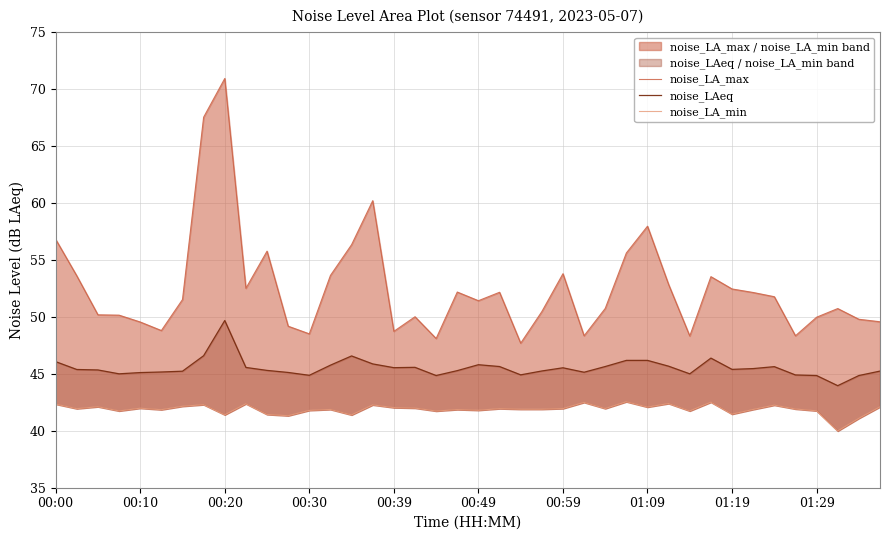

How many data points in noise_LA_min are above 41?

39